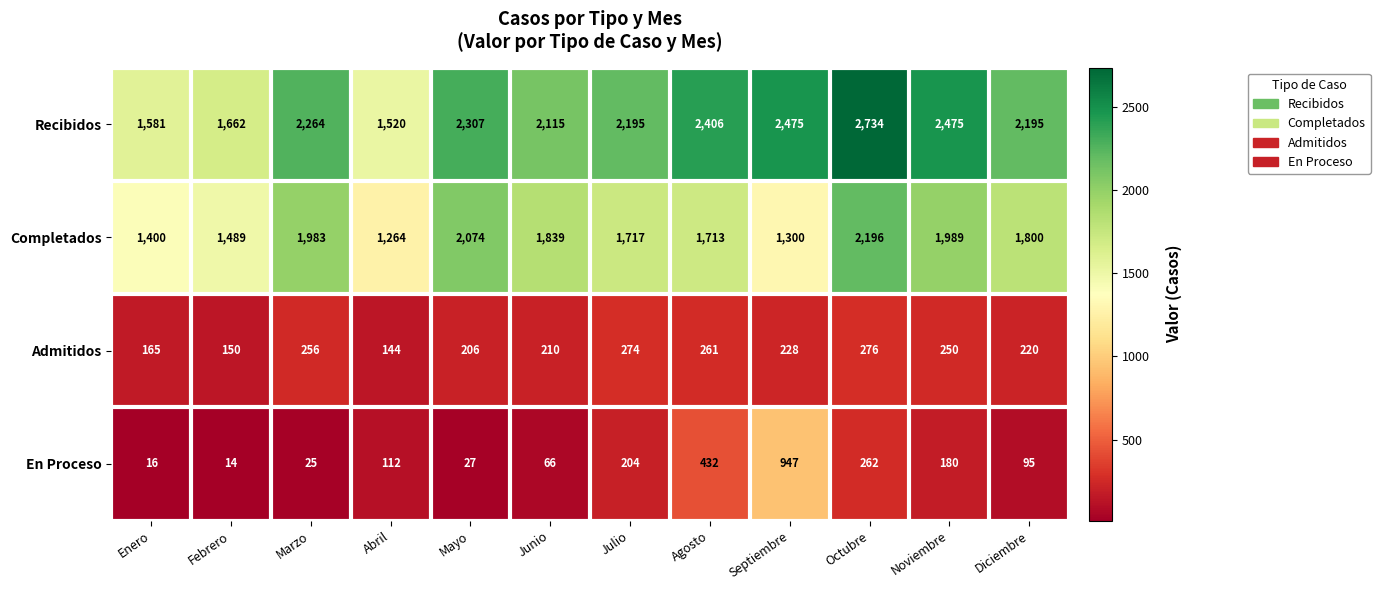

Rank the categories by Completados value from highest to lowest.

Octubre, Mayo, Noviembre, Marzo, Junio, Diciembre, Julio, Agosto, Febrero, Enero, Septiembre, Abril